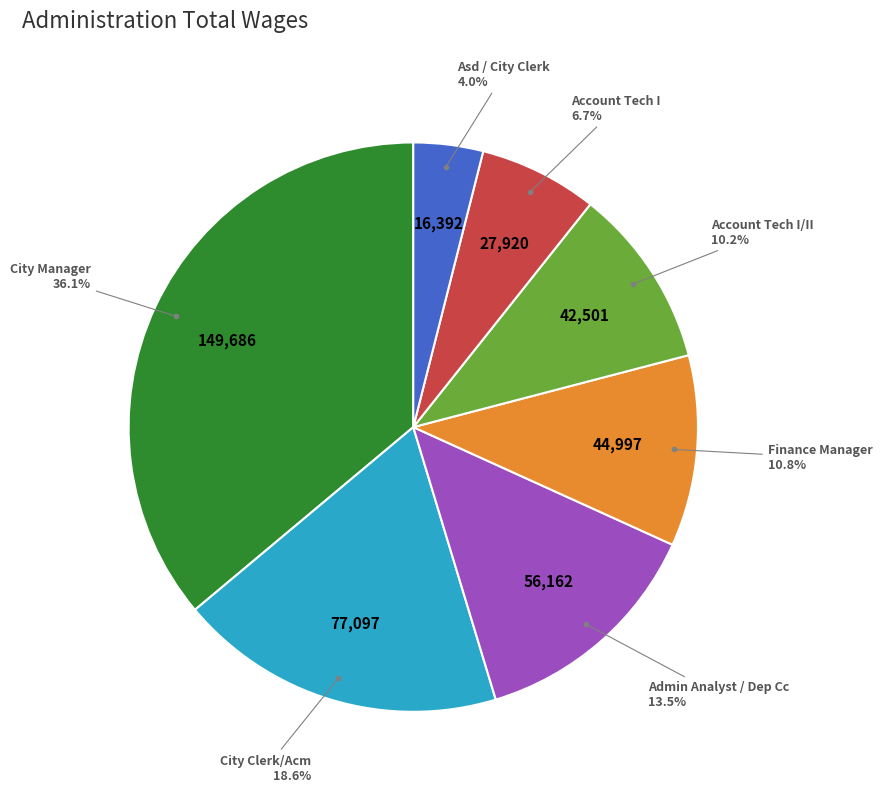

To the nearest percent, what percentage of the pie is Account Tech I/II?

10%